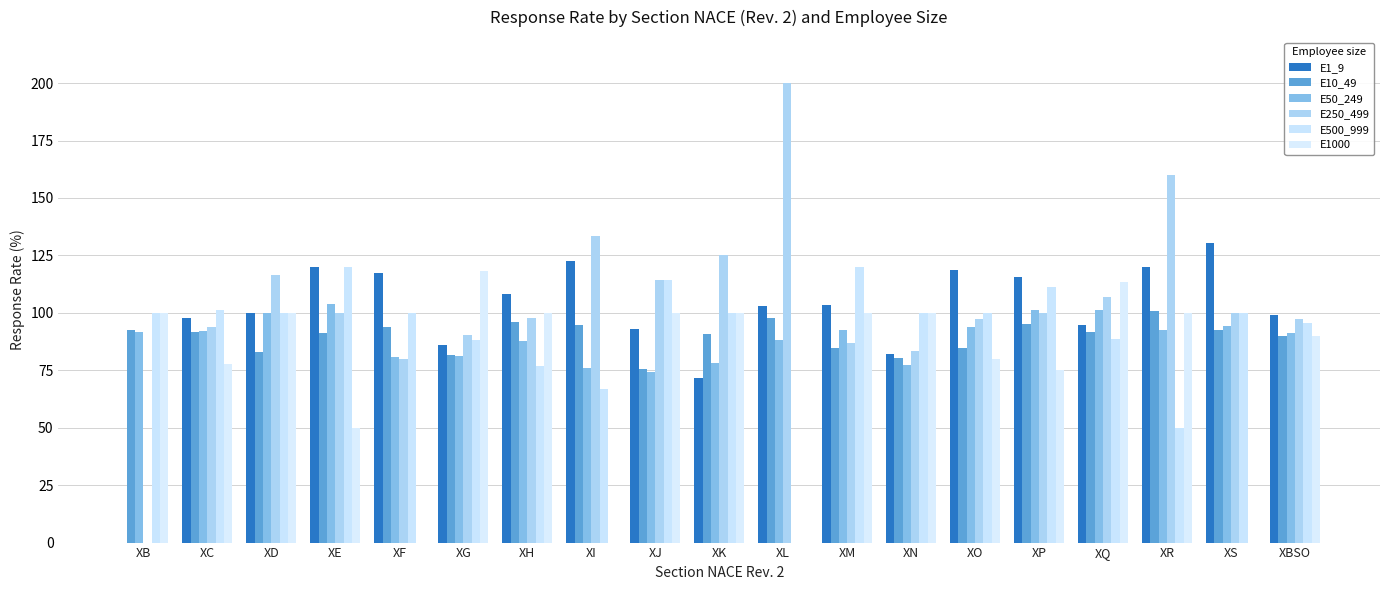

The value of E1_9 at XI is 199.1. True or false?

False